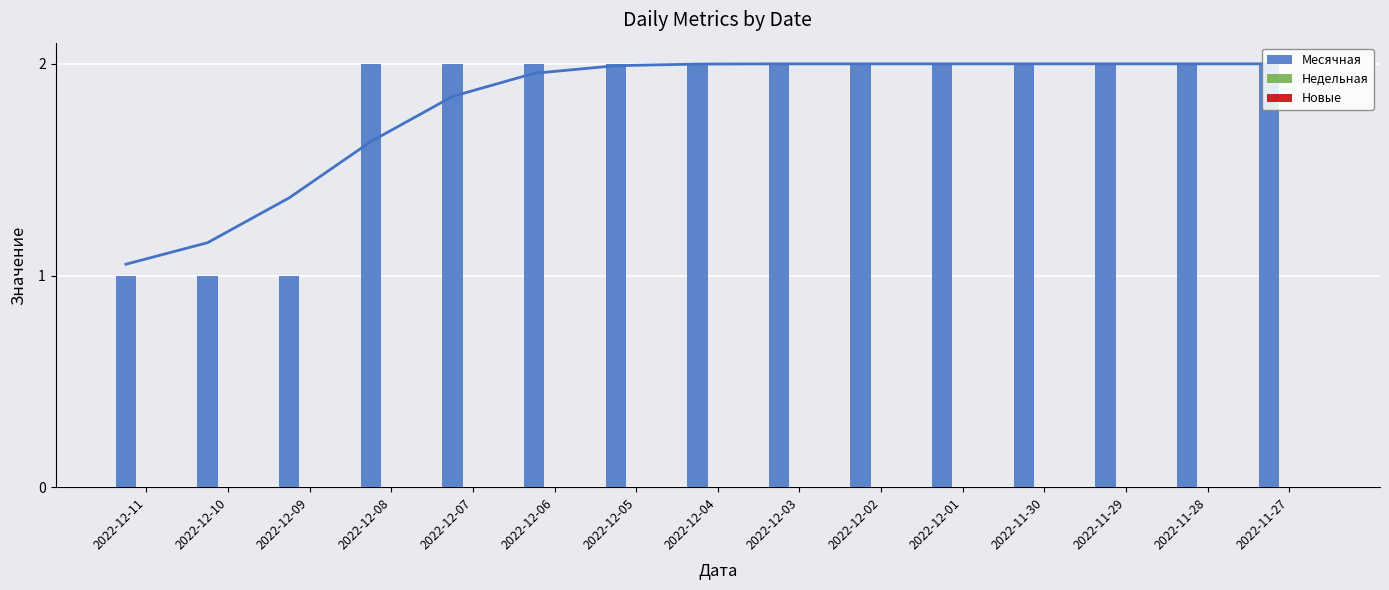

Reading left to right, transcribe all the data shown in this chart.

Месячная: 1	1	1	2	2	2	2	2	2	2	2	2	2	2	2
Недельная: 0	0	0	0	0	0	0	0	0	0	0	0	0	0	0
Новые: 0	0	0	0	0	0	0	0	0	0	0	0	0	0	0